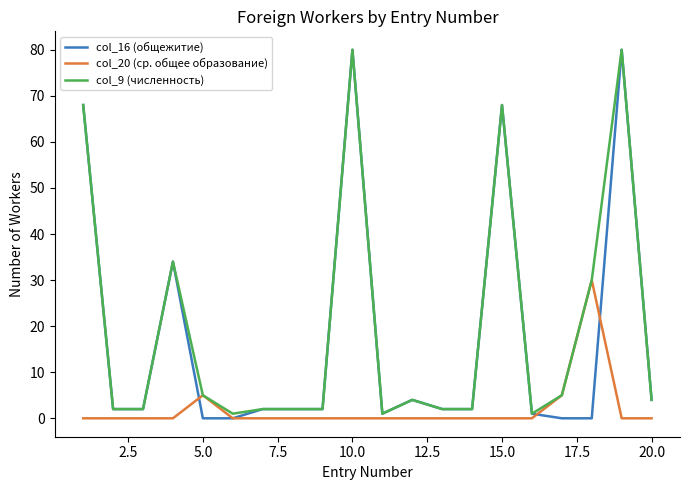

Reading right to left, what are all the values shown in this chart?

col_16 (общежитие): 4	80	0	0	1	68	2	2	4	1	80	2	2	2	0	0	34	2	2	68
col_20 (ср. общее образование): 0	0	30	5	0	0	0	0	0	0	0	0	0	0	0	5	0	0	0	0
col_9 (численность): 4	80	30	5	1	68	2	2	4	1	80	2	2	2	1	5	34	2	2	68